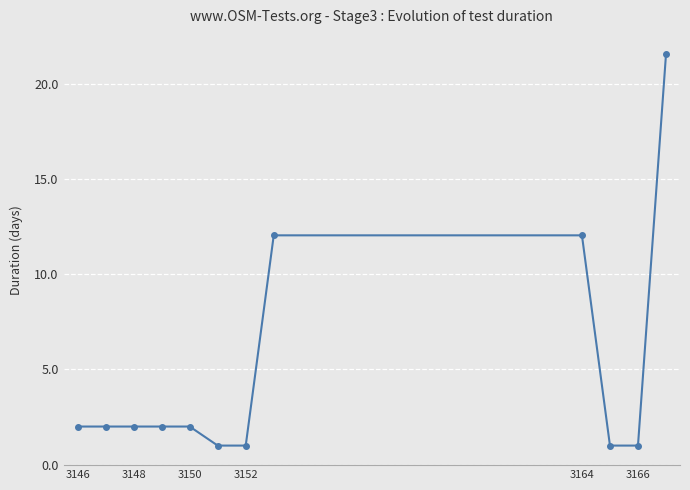

What is the difference between the maximum and second lowest values?

20.5